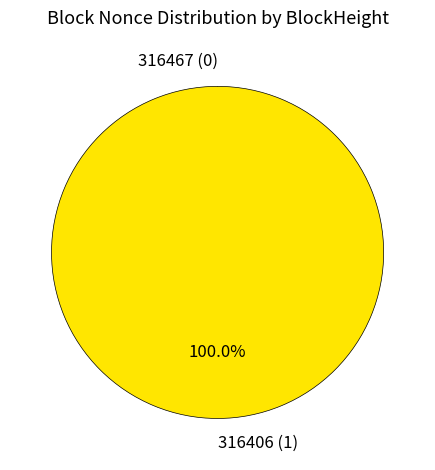

To the nearest percent, what is the combined percentage of 316406 and 316467?

100%